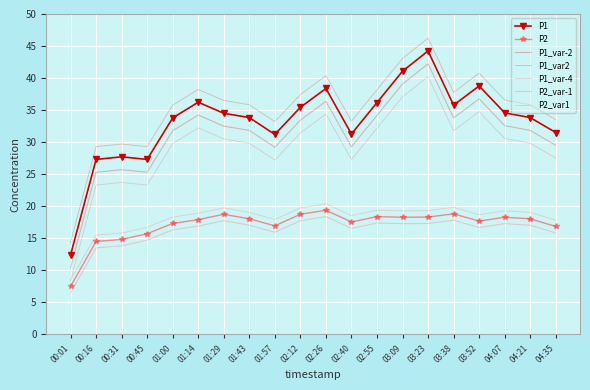

True or false: P1 has more than 1 interior local peaks.

True